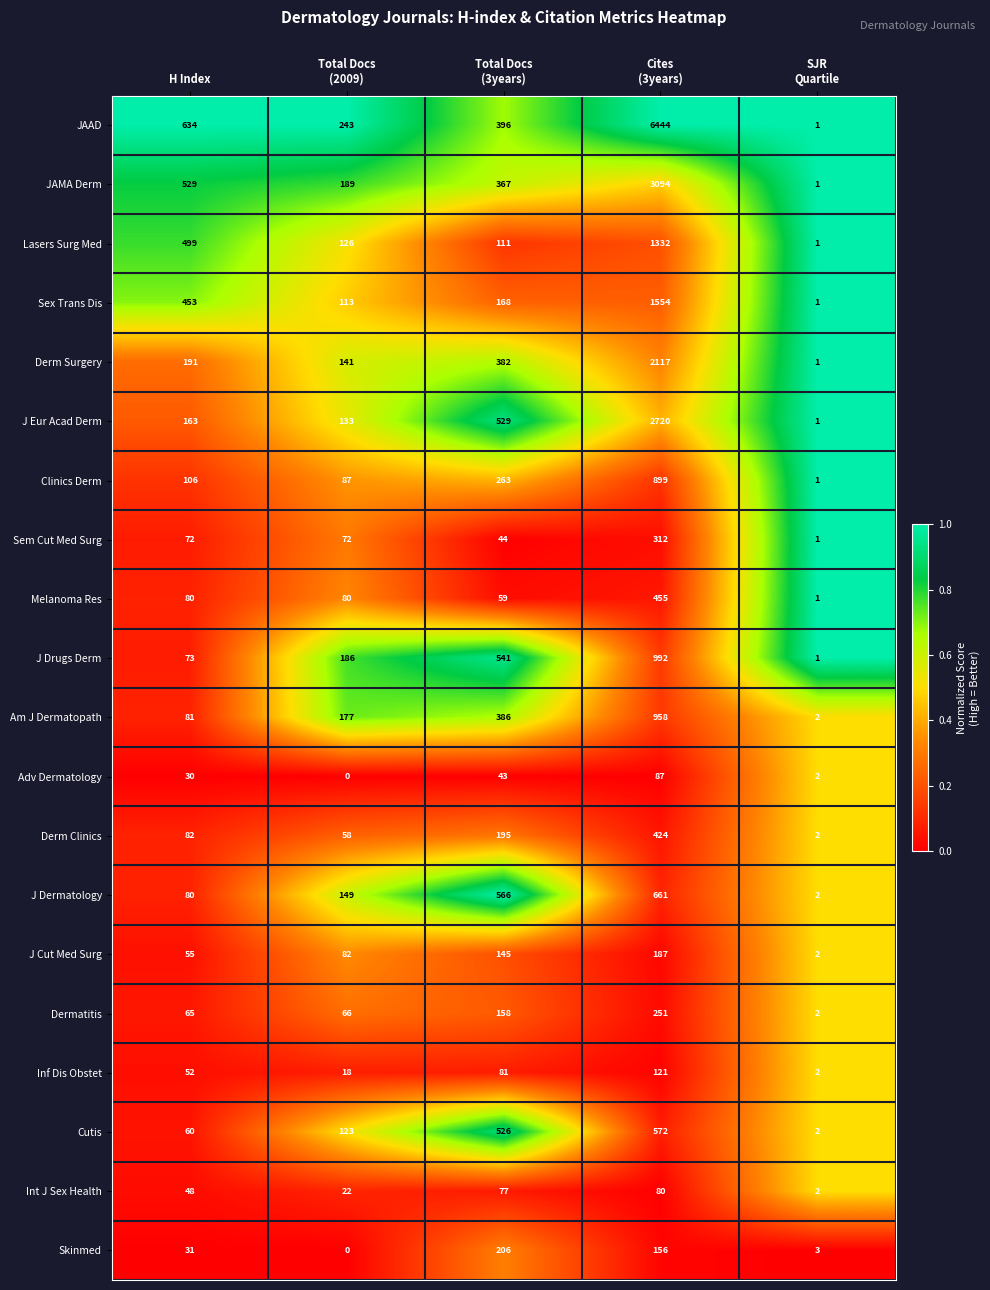

Which series has the largest range (max minus min)?

JAAD